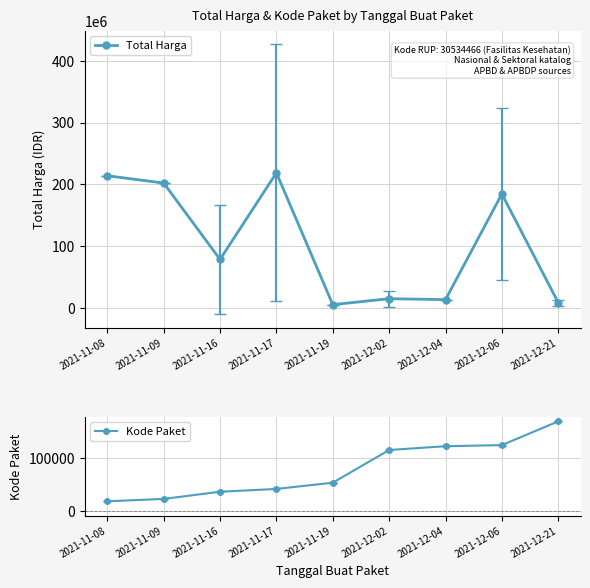

Reading left to right, what are all the values shown in this chart?

Total Harga: 2021-11-08=213825000.0	2021-11-09=202000000.0	2021-11-16=78447275.0	2021-11-17=218537000.0	2021-11-19=5267600.0	2021-12-02=14862982.4	2021-12-04=13345000.0	2021-12-06=184369233.3	2021-12-21=8549546.7
Kode Paket: 2021-11-08=18691.0	2021-11-09=23162.0	2021-11-16=36585.0	2021-11-17=41793.5	2021-11-19=53465.0	2021-12-02=114519.3	2021-12-04=121569.0	2021-12-06=123678.7	2021-12-21=167968.3